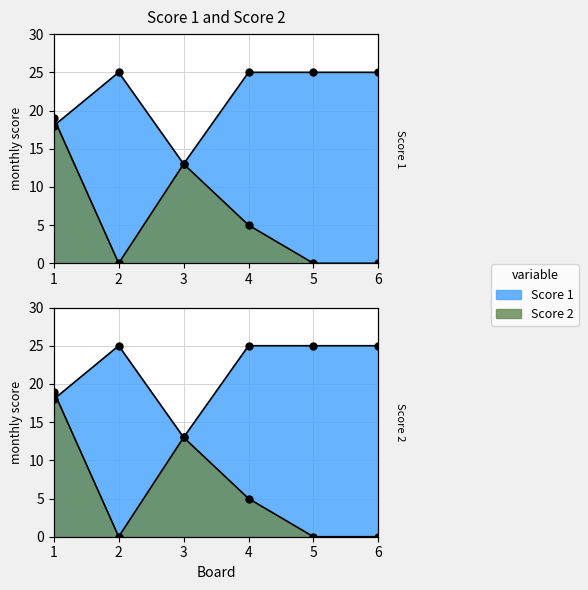

Where does the Score 2 series first go above 5?

1